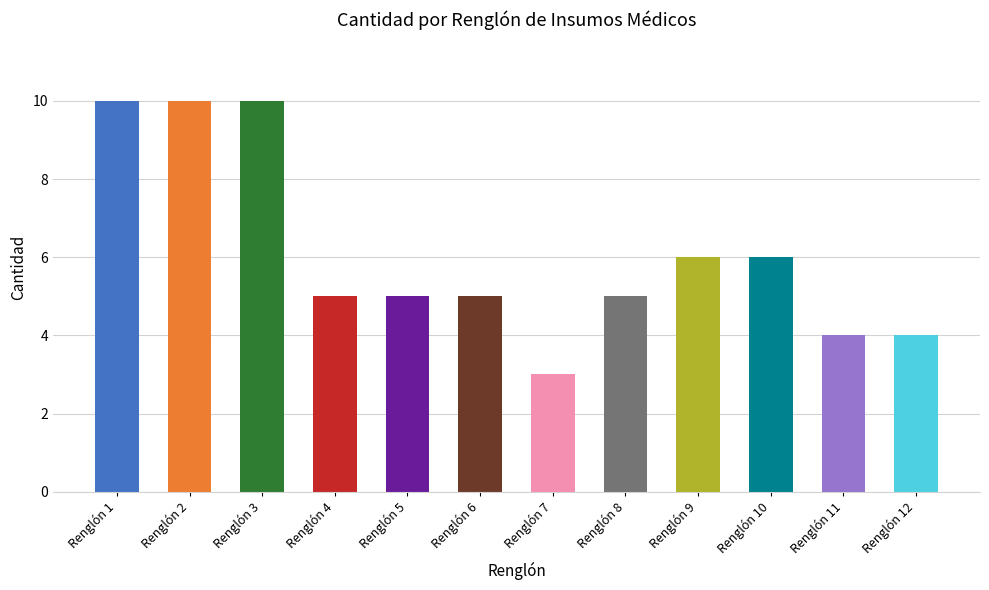

The chart shows a value of 5 at Renglón 2. True or false?

False